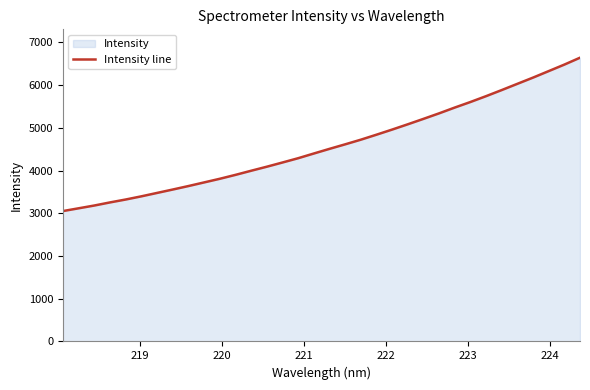

What is the difference between the maximum and minimum values?

3590.3